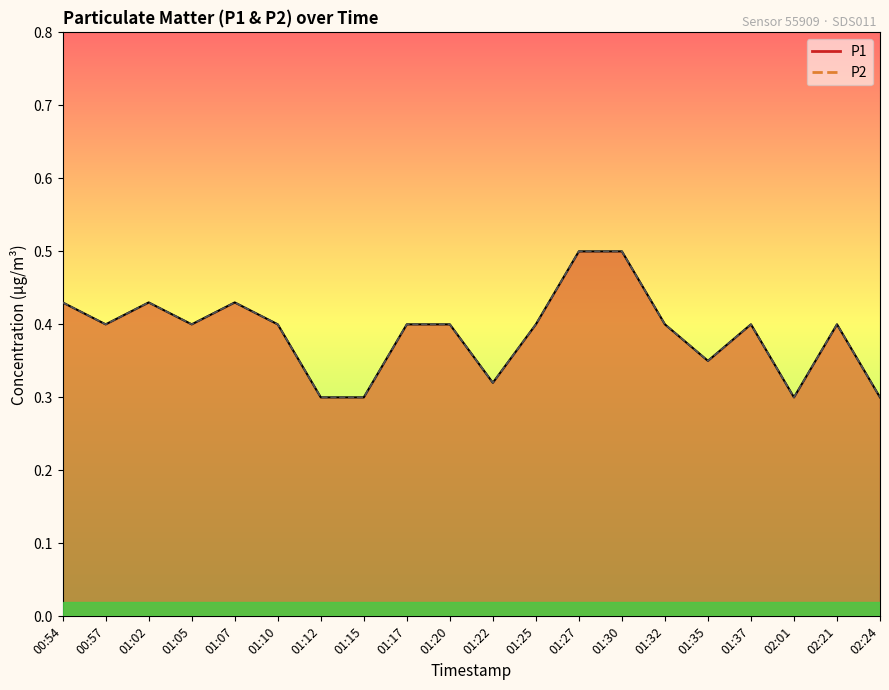

Rank the categories by P1 line value from lowest to highest.

01:12, 01:15, 02:01, 02:24, 01:22, 01:35, 00:57, 01:05, 01:10, 01:17, 01:20, 01:25, 01:32, 01:37, 02:21, 00:54, 01:02, 01:07, 01:27, 01:30